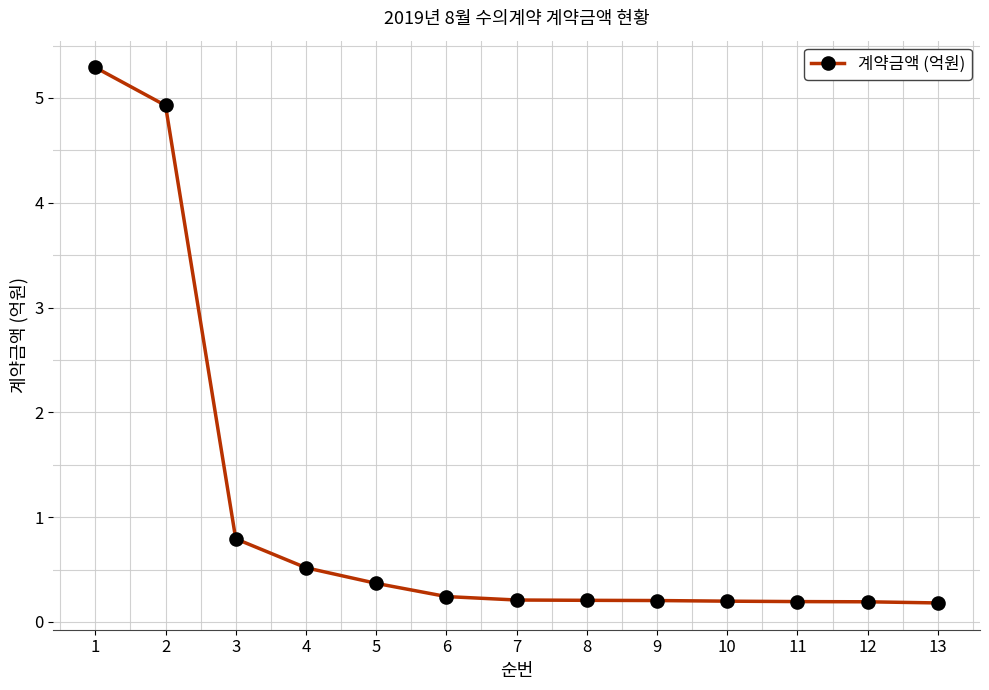

How many lines are shown in the chart?

1